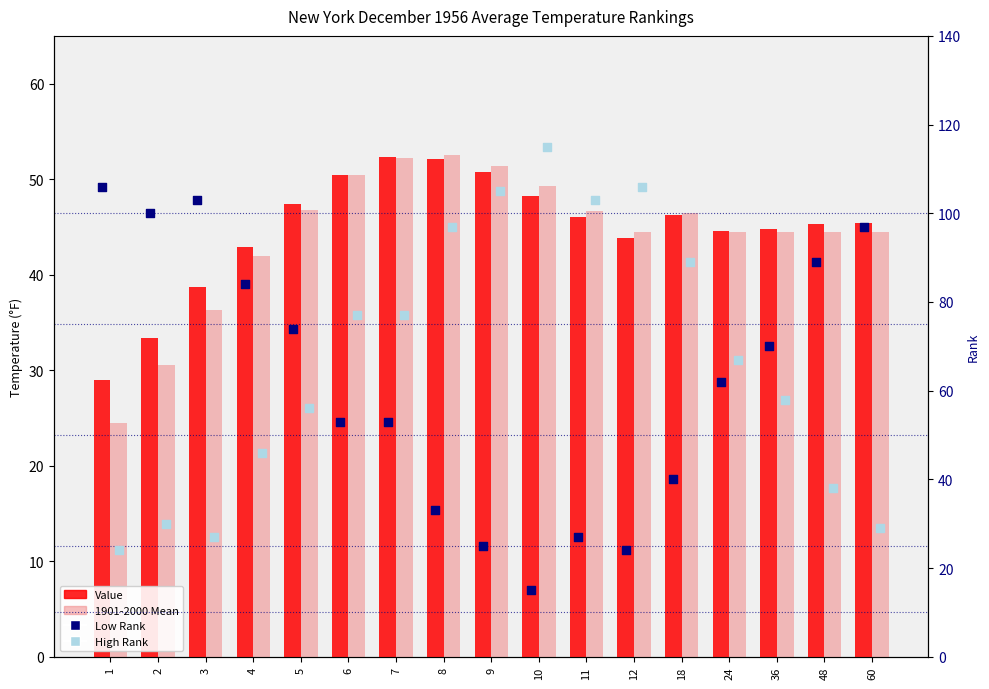

Is the value of 1901-2000 Mean at 8 greater than the value of Low Rank at 6?

No